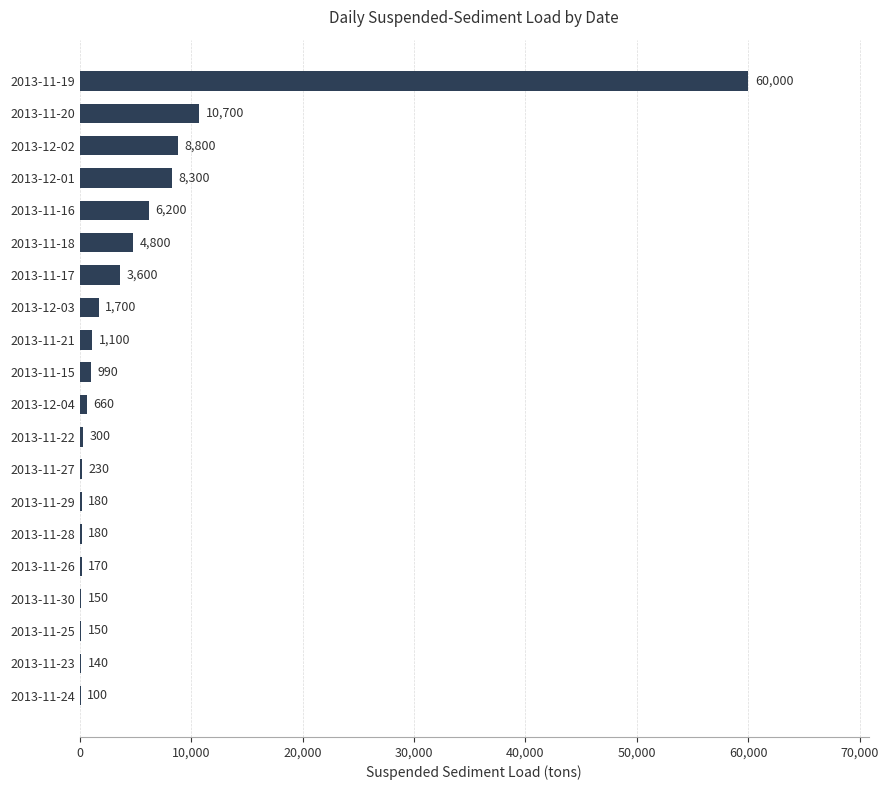

What is the sum of all values?

108450